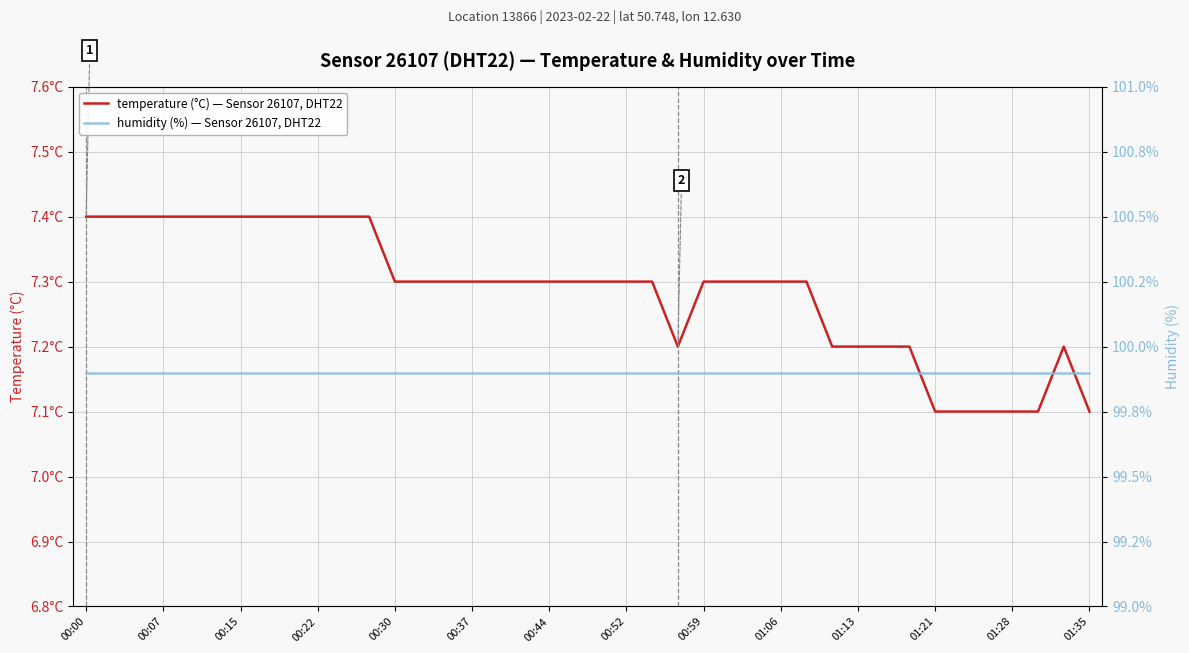

How many distinct data groups are displayed?

2